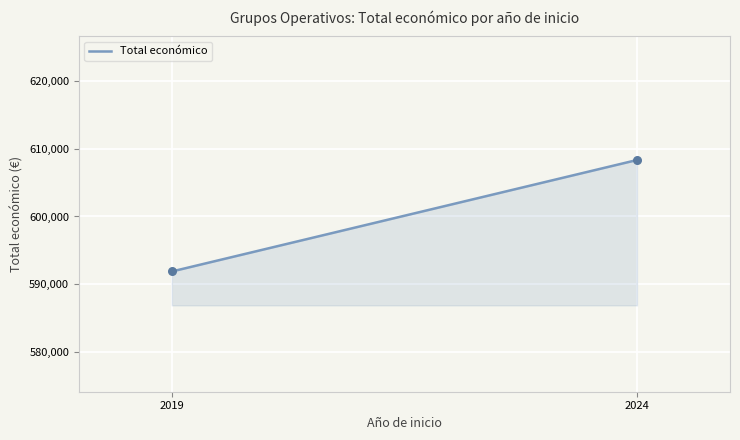

What is the maximum value shown in the chart?

608337.5